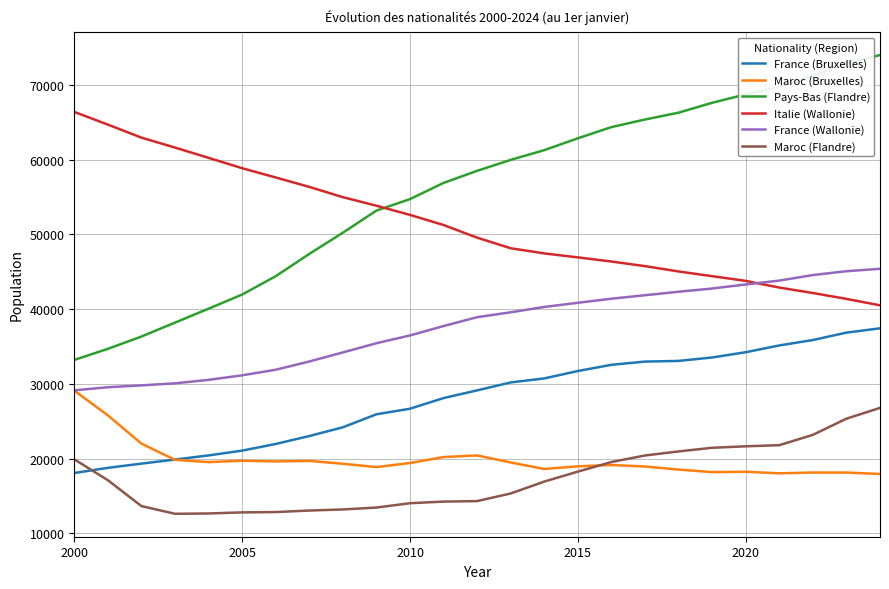

Which series has the widest spread of values?

Pays-Bas (Flandre)